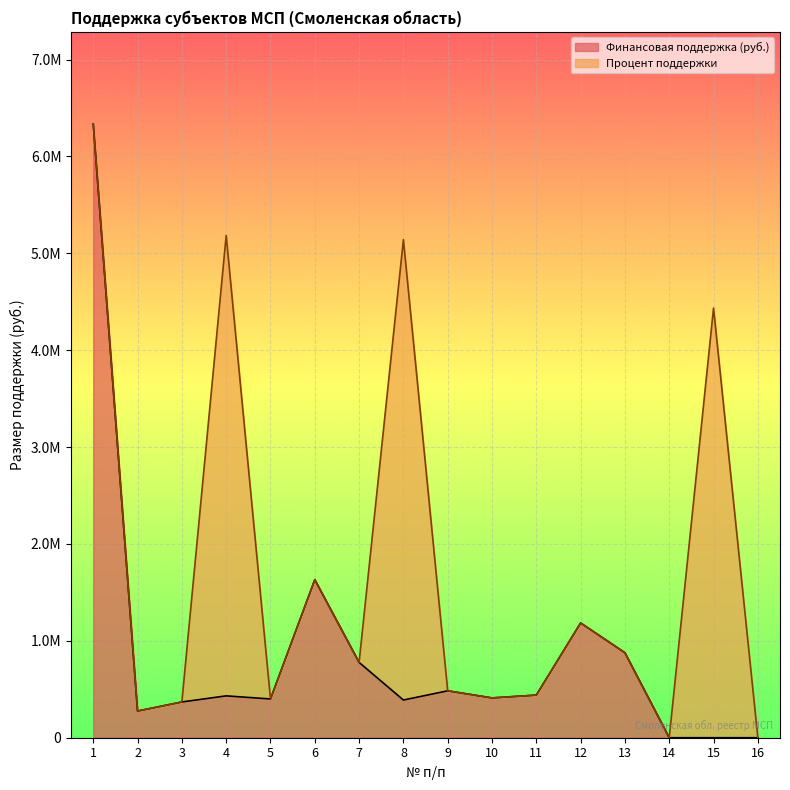

What is the difference between the values at 3 and 16?

369022.4